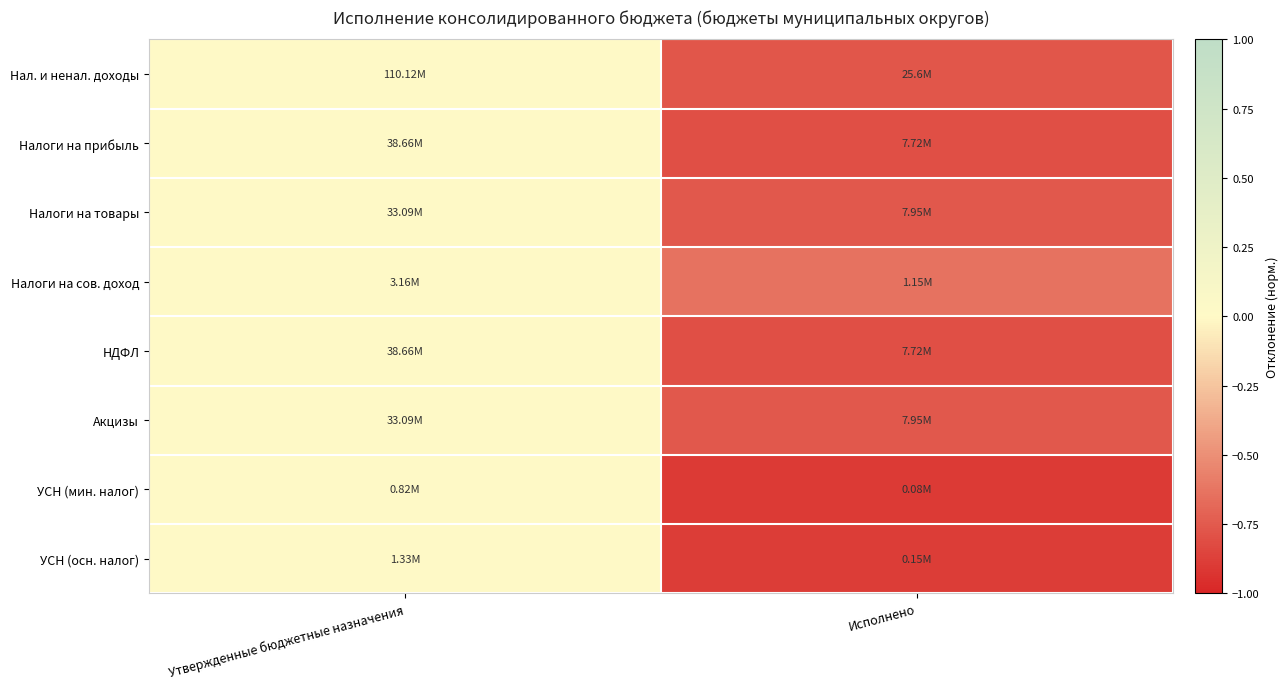

At which category is the sum across all series the highest?

Утвержденные бюджетные назначения